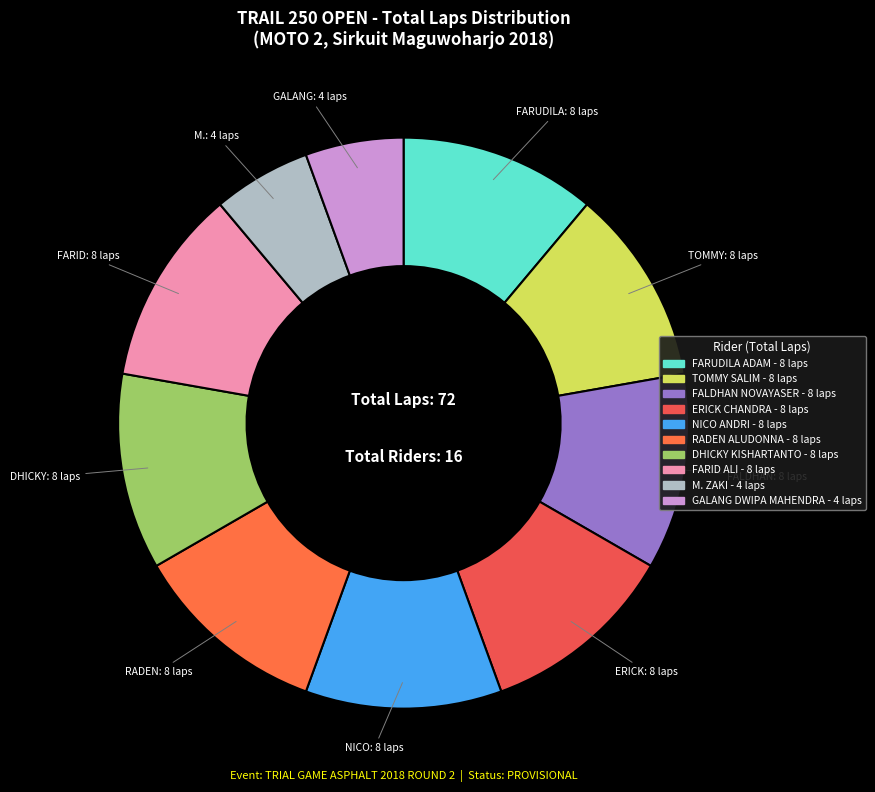

How many segments does this pie chart have?

10